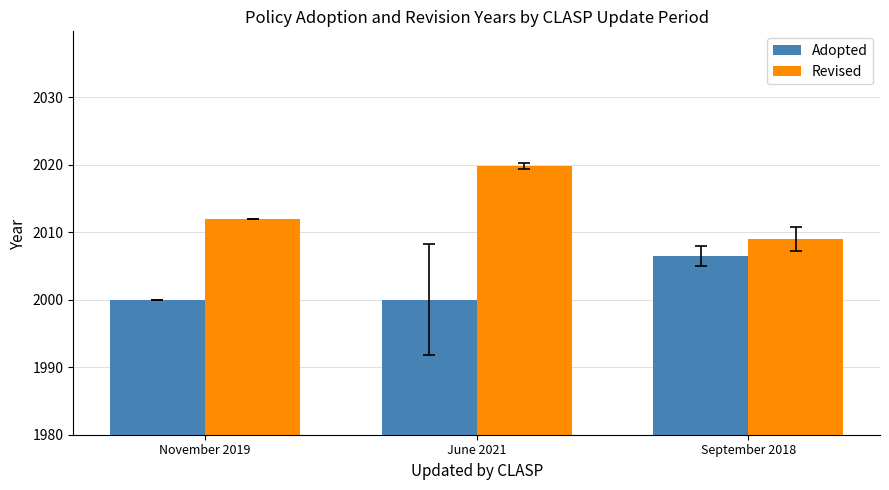

The value of Revised at September 2018 is 2009.0. True or false?

True